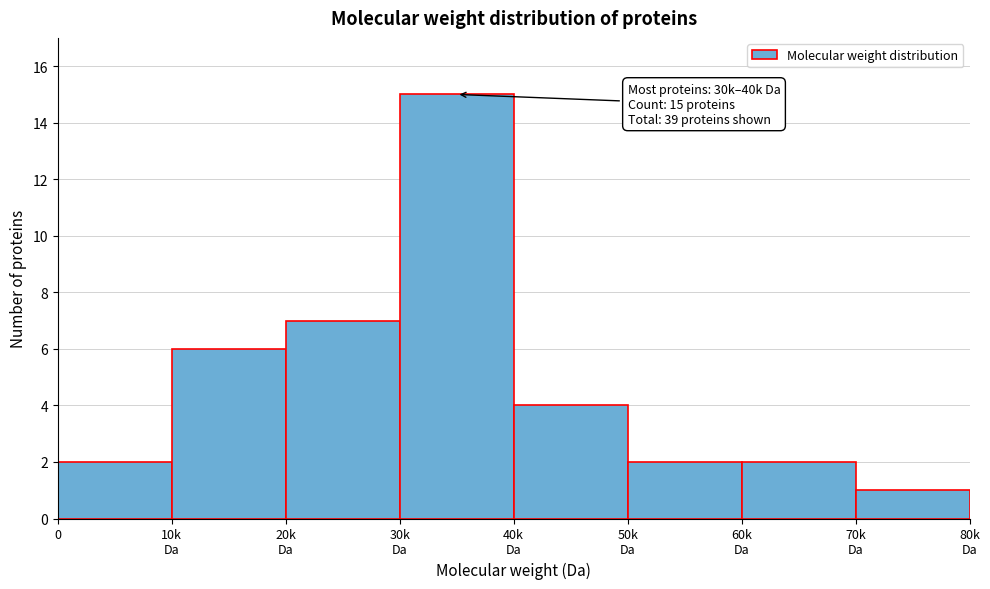

Reading left to right, extract all data points from this chart.

2	6	7	15	4	2	2	1